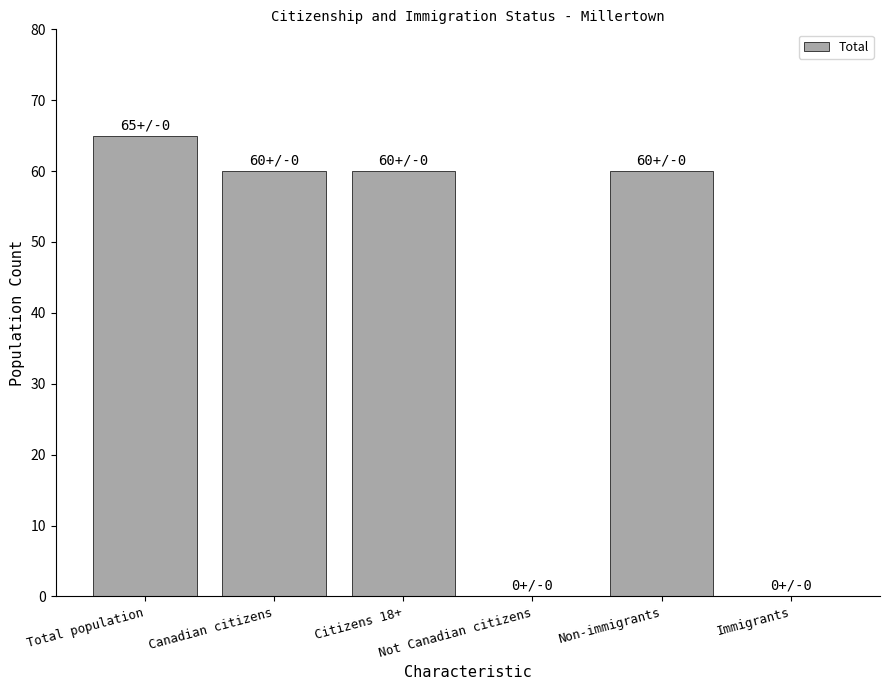

Reading left to right, extract all data points from this chart.

Total population=65	Canadian citizens=60	Citizens 18+=60	Not Canadian citizens=0	Non-immigrants=60	Immigrants=0